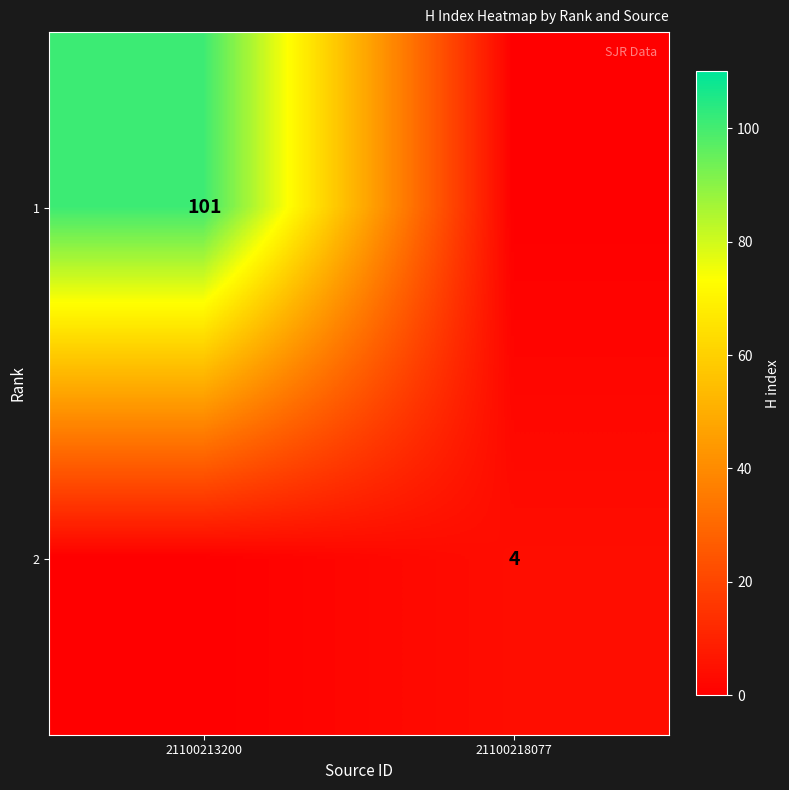

The 2 series shows 5 at 21100218077. True or false?

False